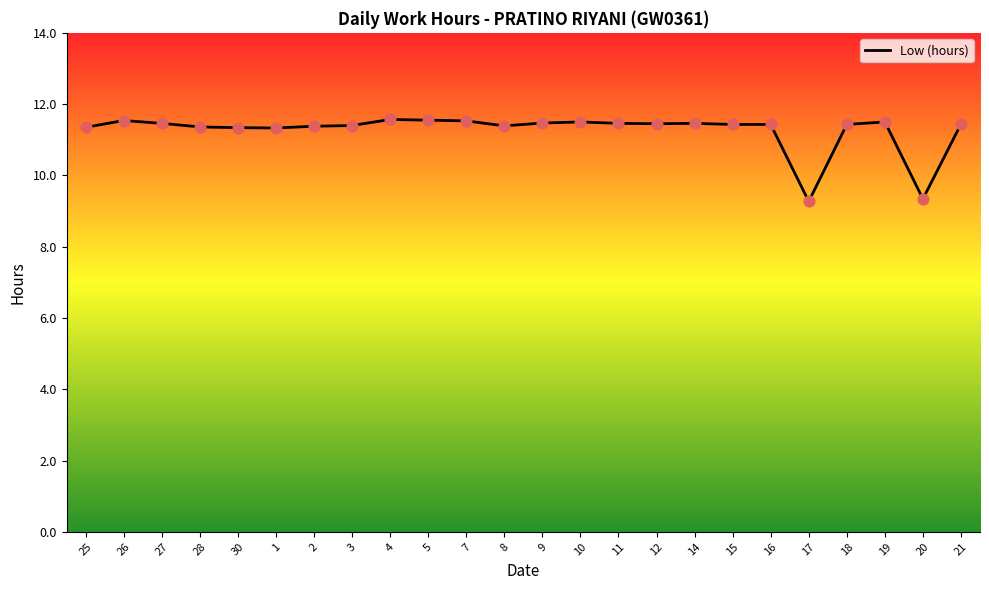

What is the change in value from 17 to 20?

+0.1